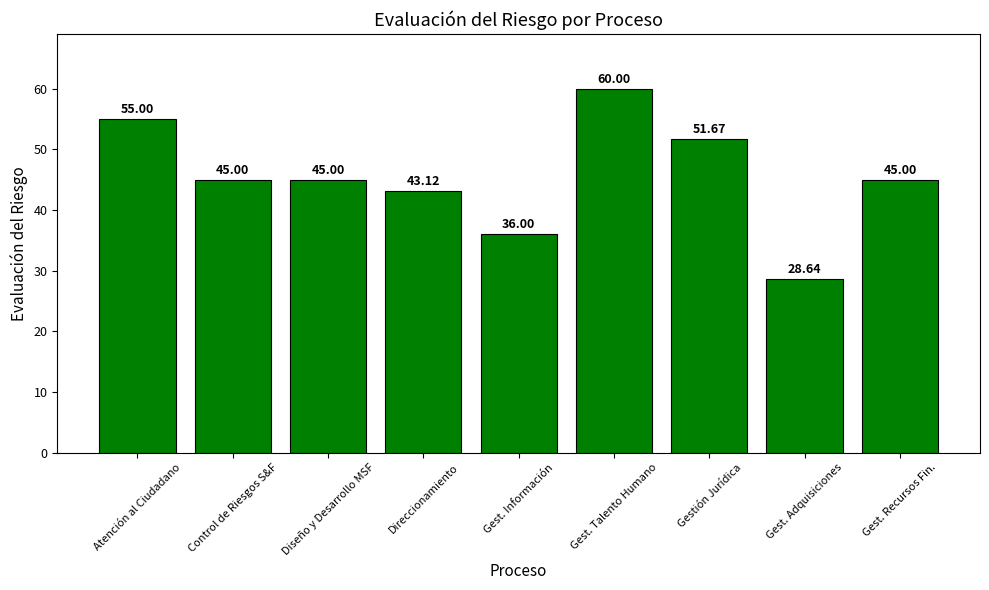

What position from the left is Gest. Recursos Fin.?

9